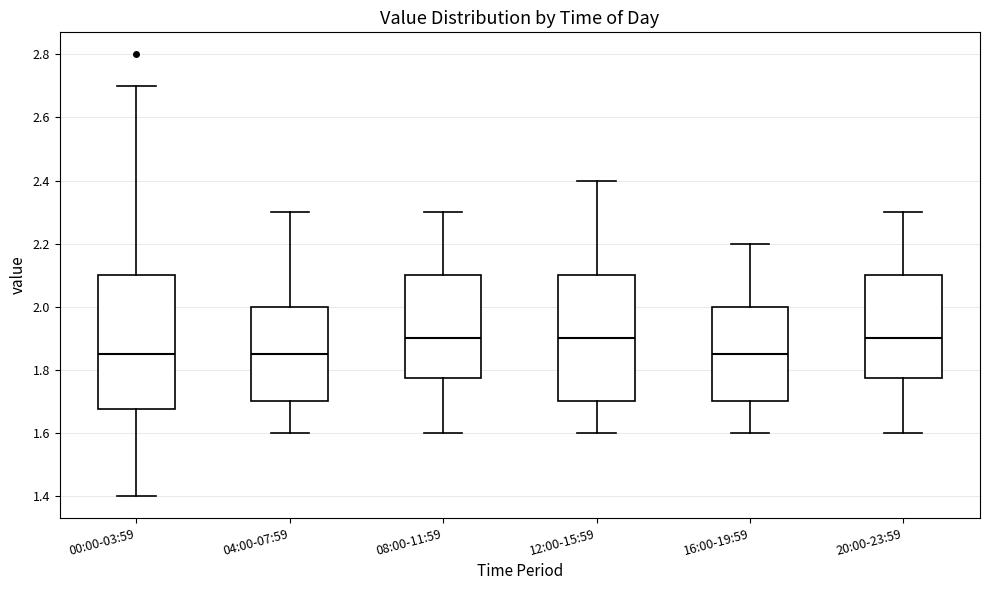

Which box is the tallest, from its lower edge to its upper edge?

00:00-03:59